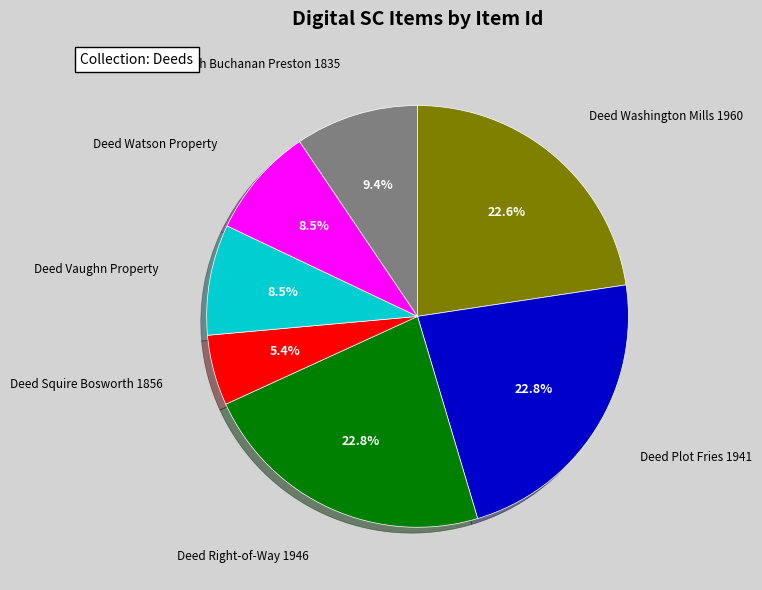

Is it true that Deed Squire Bosworth 1856 is 1% of the pie?

False